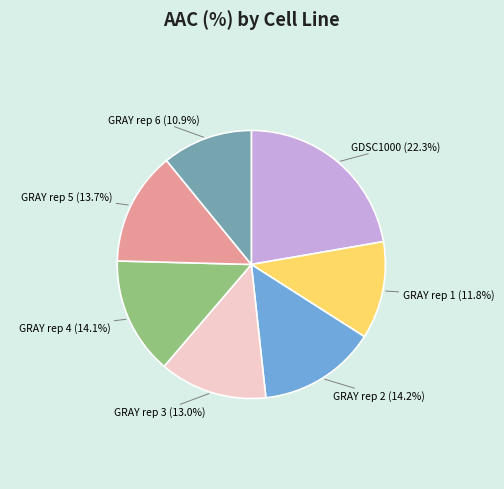

Count the number of slices in the pie.

7